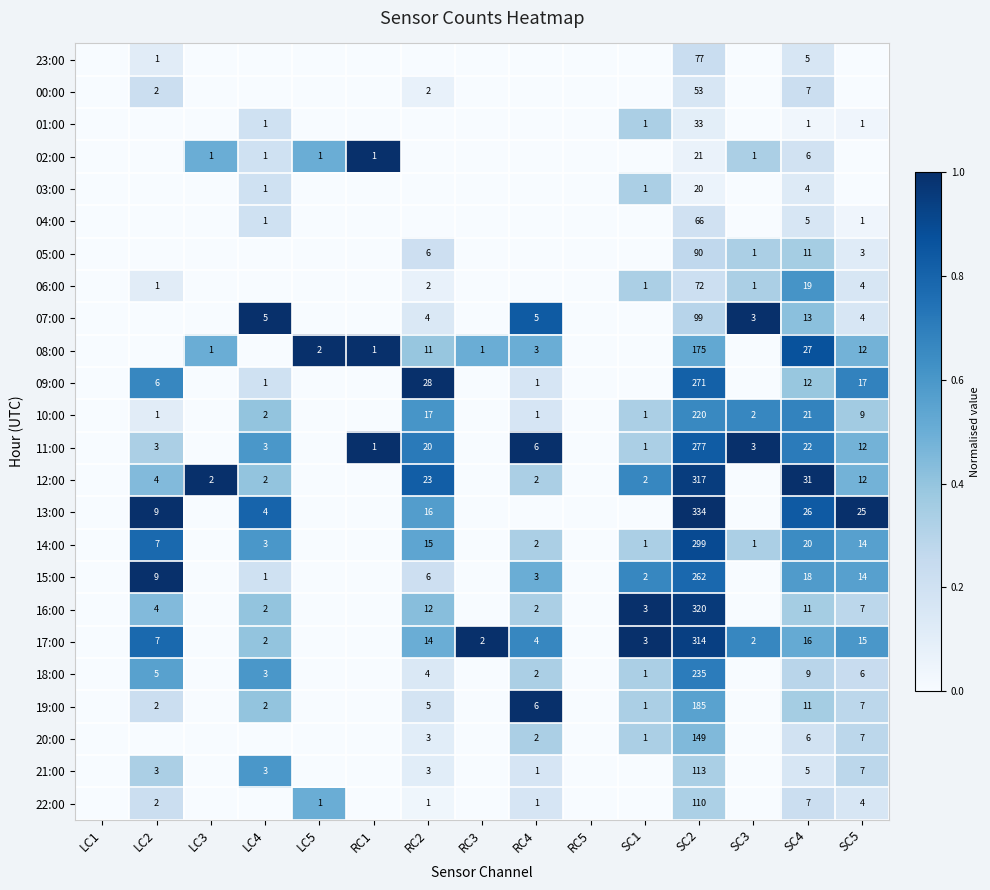

The value of 06:00 at RC2 is 1. True or false?

False